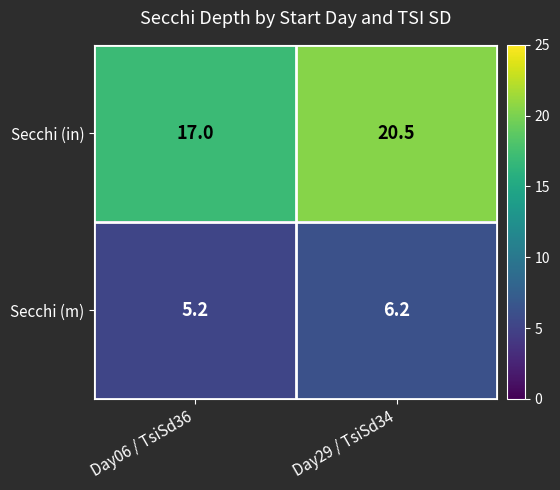

List the series in order of their overall mean, highest first.

Secchi (in), Secchi (m)